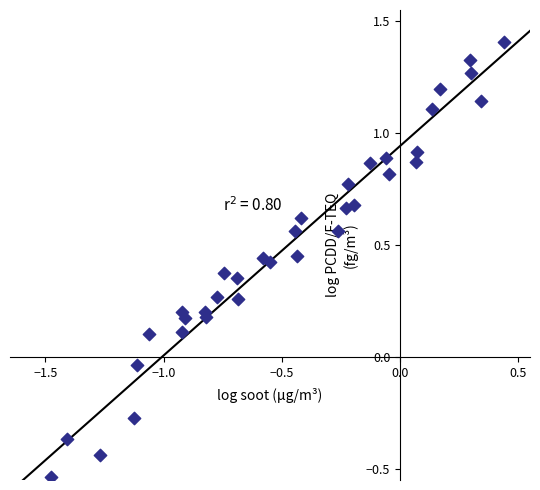

What is the range of Y values (max minus min)?

1.9